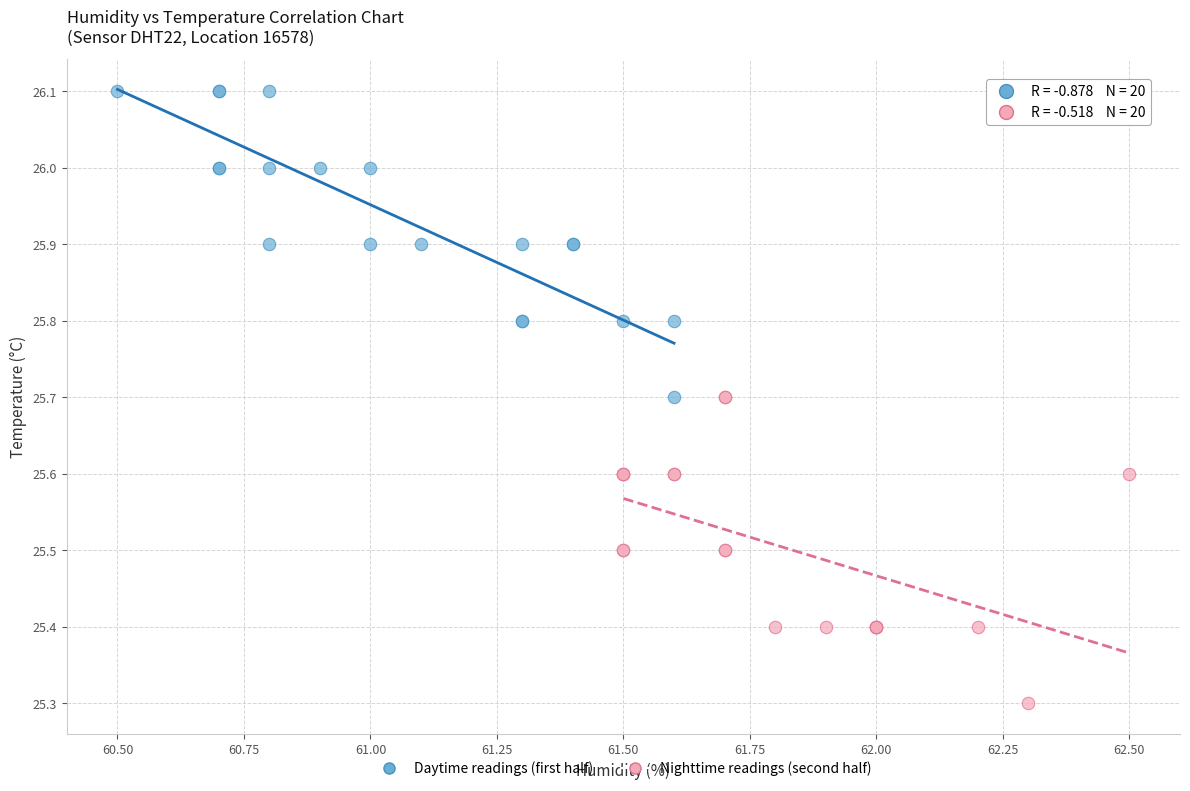

Which series contains the highest Y value?

Daytime readings (first half)